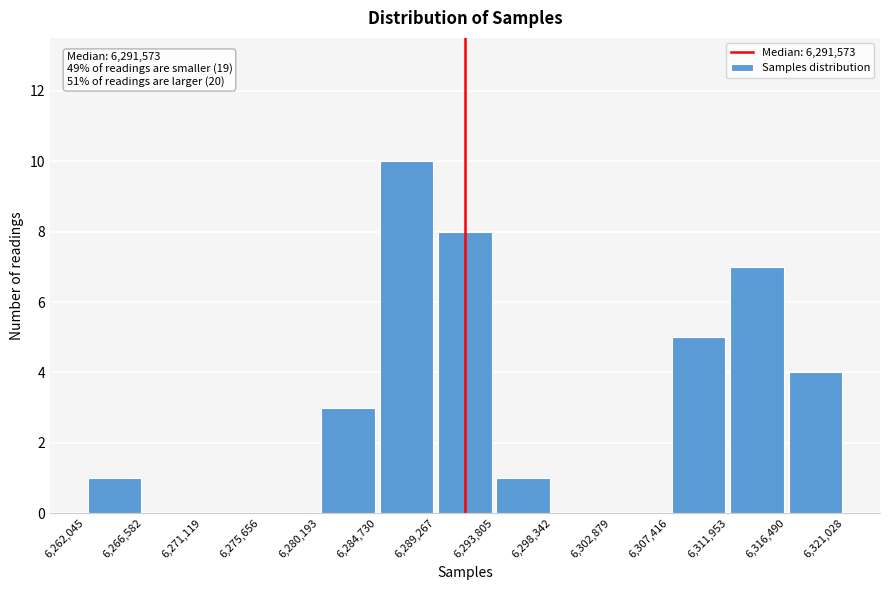

Which range on the x-axis has the tallest bar?

6,284,730 to 6,289,267